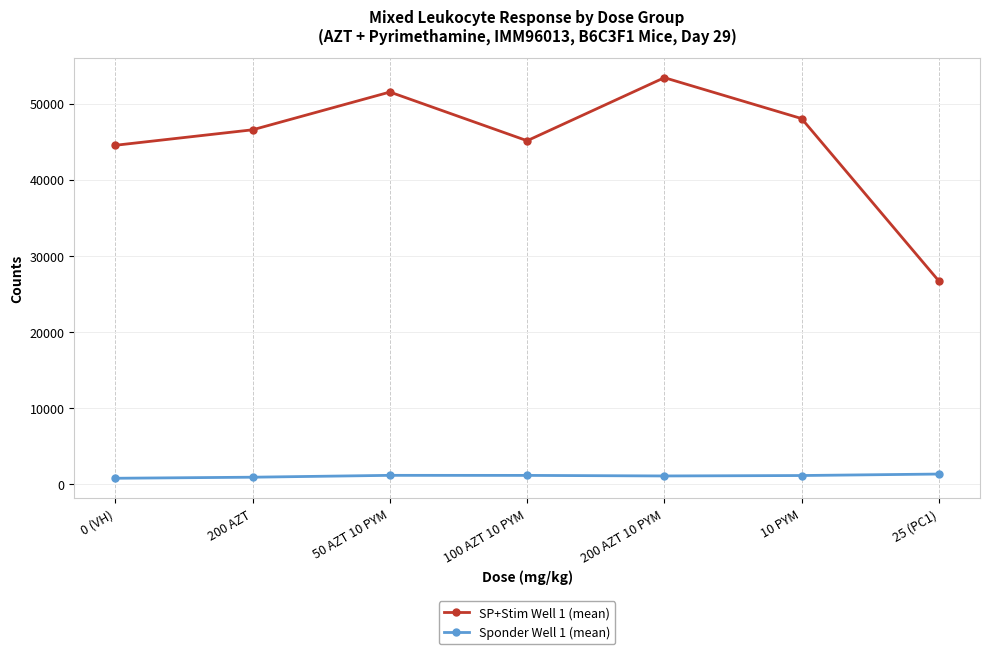

Where is the first local minimum for SP+Stim Well 1 (mean)?

100 AZT 10 PYM